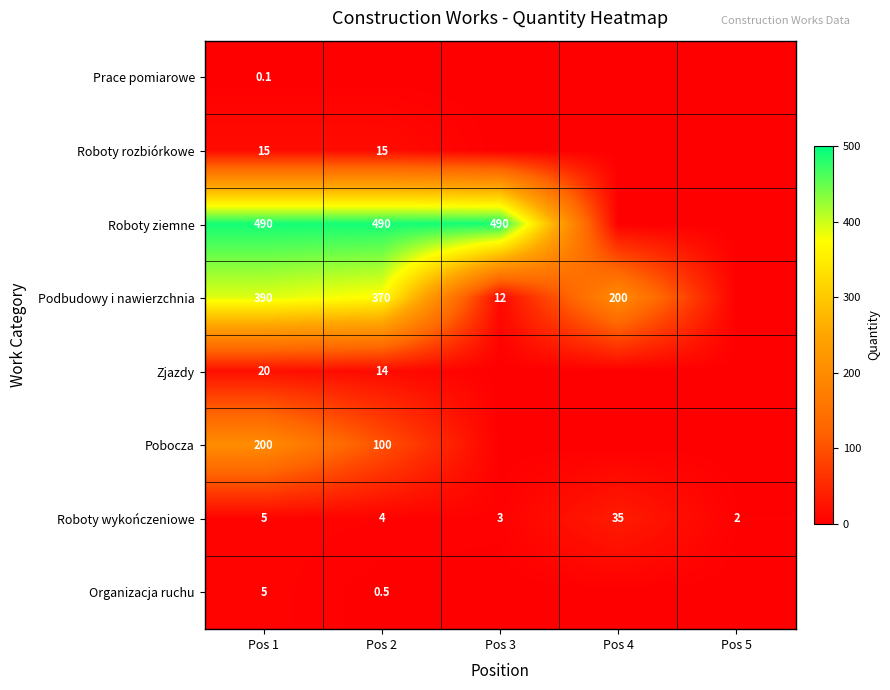

Which has a higher value, Pos 4 or Pos 1?

Pos 1